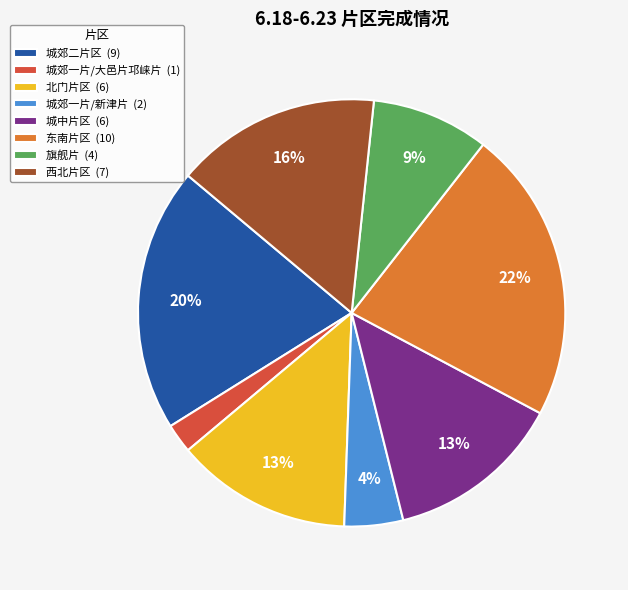

To the nearest percent, what is the difference between the largest and smallest slice percentages?

20%